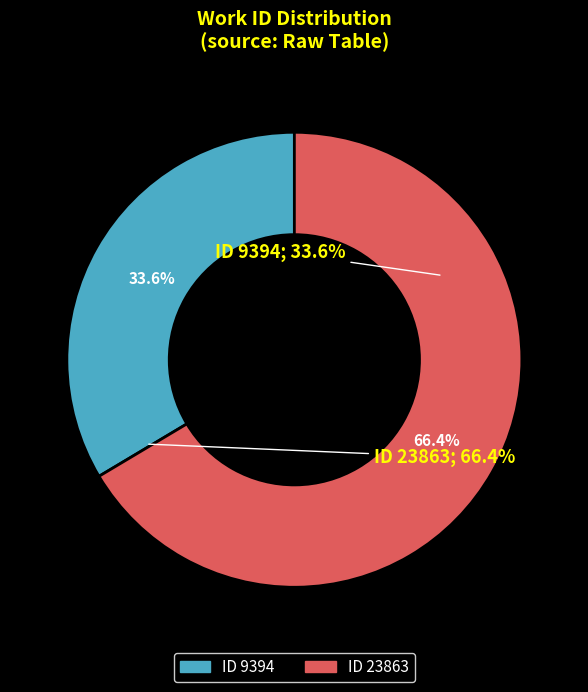

To the nearest percent, what is the combined percentage of 9394 and 23863?

100%